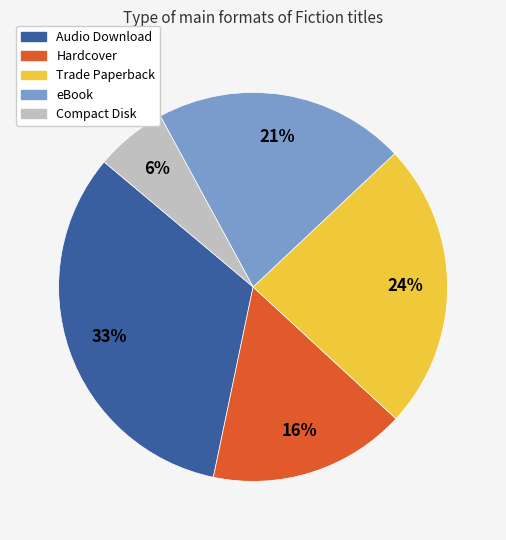

Which slice is the smallest?

Compact Disk